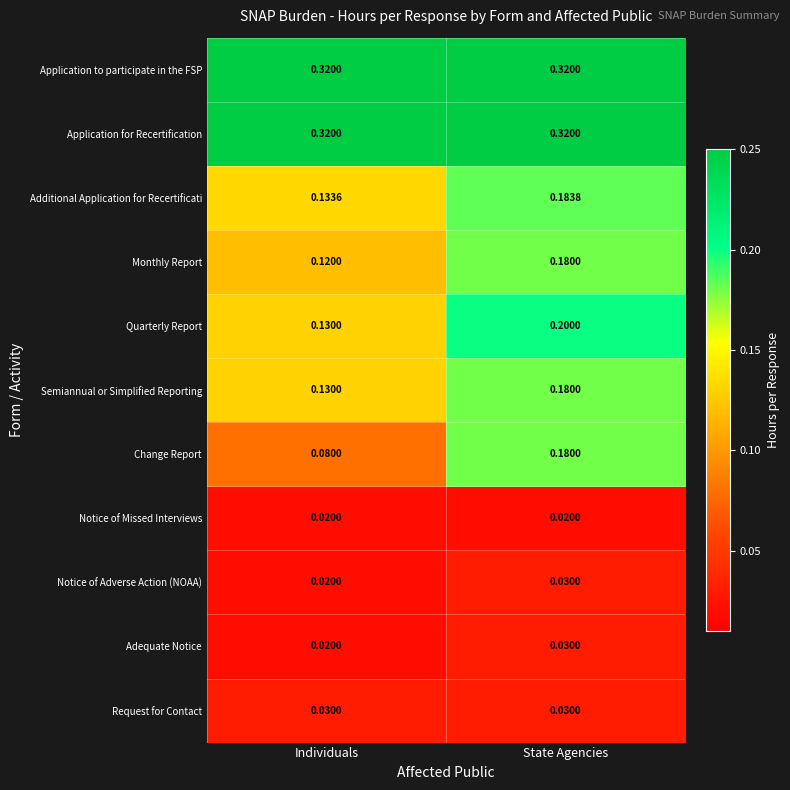

At which category is the sum across all series the highest?

State Agencies